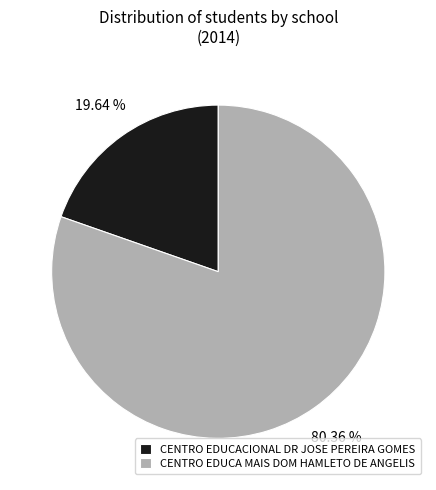

To the nearest percent, what percentage of the pie is CENTRO EDUCACIONAL DR JOSE PEREIRA GOMES?

20%